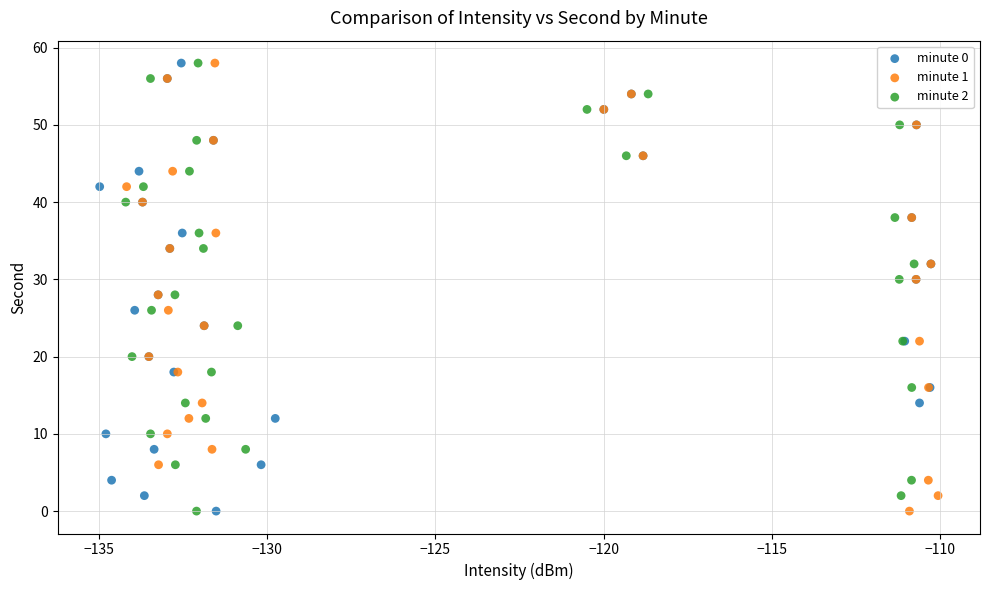

What are all the series names shown in the legend?

minute 0, minute 1, minute 2